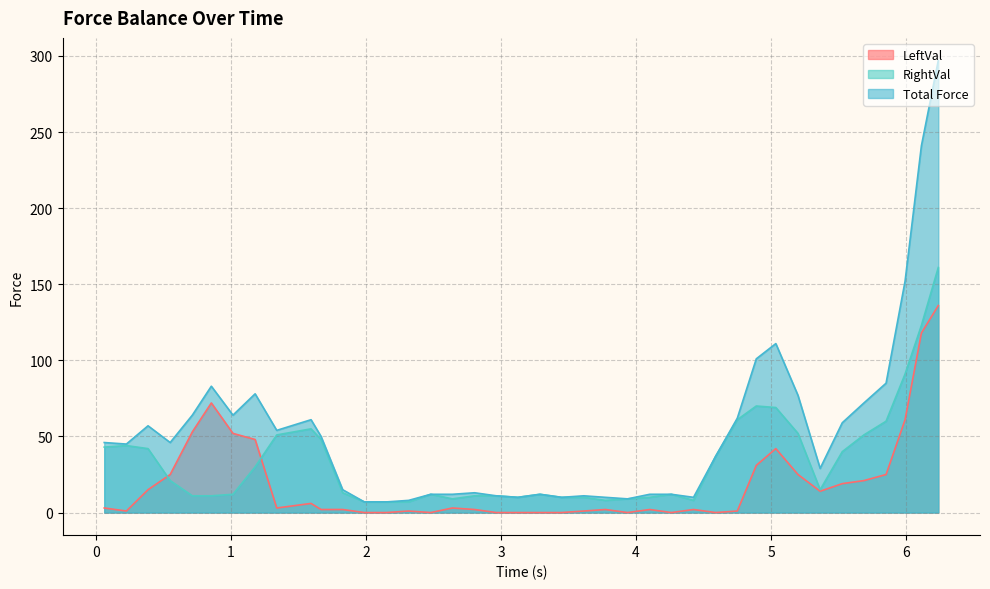

Reading left to right, what are all the values shown in this chart?

LeftVal: 3	1	15	25	53	72	52	48	3	6	2	2	0	0	1	0	3	2	0	0	0	0	1	2	0	2	0	2	0	1	31	42	25	14	19	21	25	61	118	136
RightVal: 43	44	42	21	11	11	12	30	51	55	48	13	7	7	7	12	9	11	11	10	12	10	10	8	9	10	12	8	37	61	70	69	52	15	40	51	60	91	123	161
Total Force: 46	45	57	46	64	83	64	78	54	61	50	15	7	7	8	12	12	13	11	10	12	10	11	10	9	12	12	10	37	62	101	111	77	29	59	72	85	152	241	297